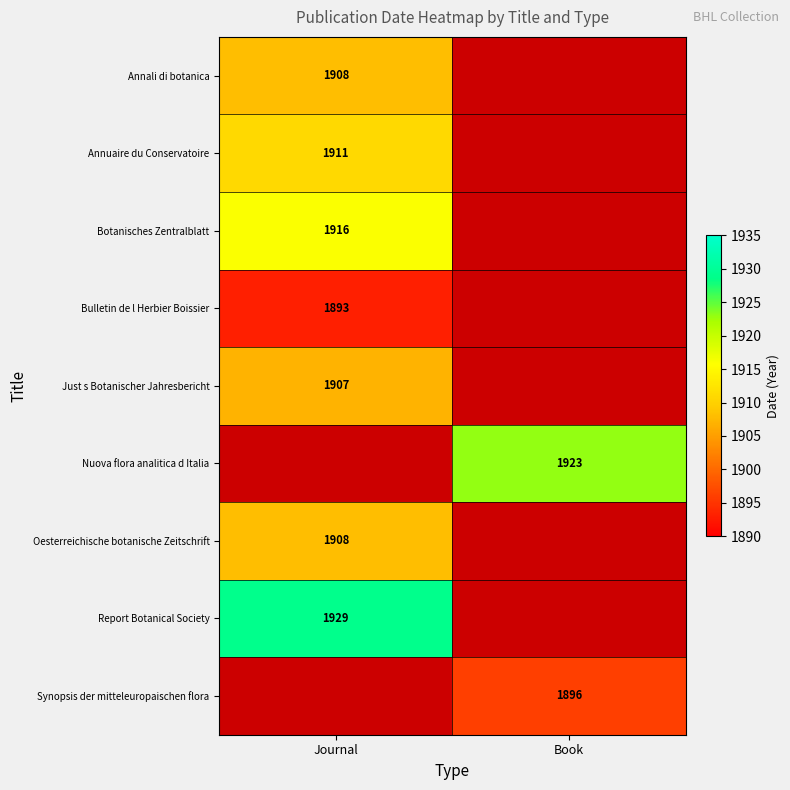

What is the minimum value shown in the chart?

1893.0